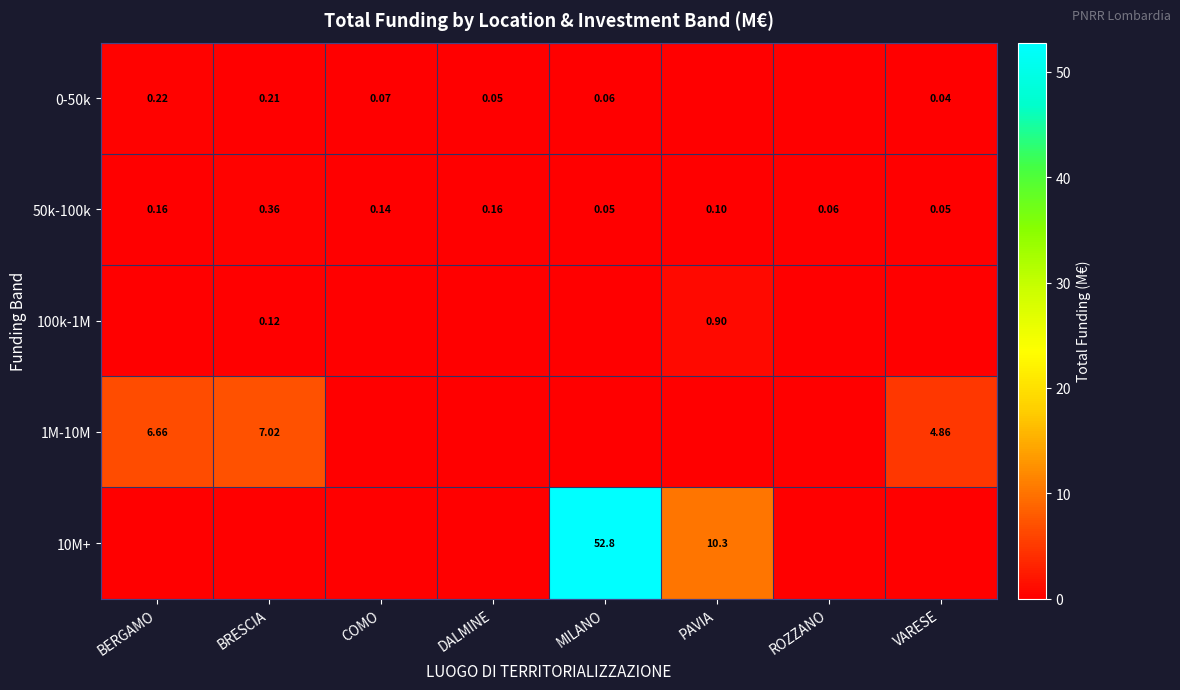

At which label does 50k-100k reach its peak?

BRESCIA